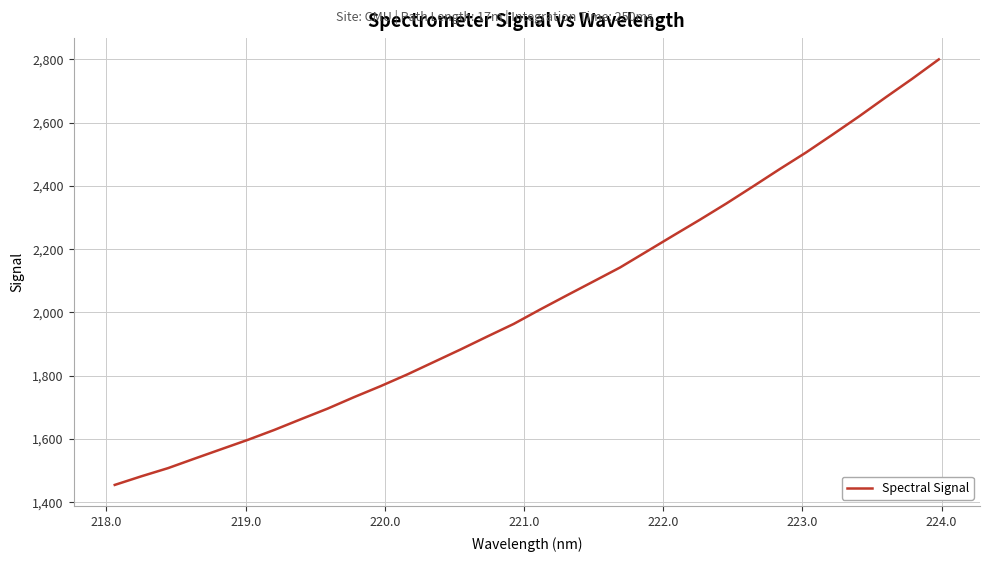

What is the sum of all values?

65185.0